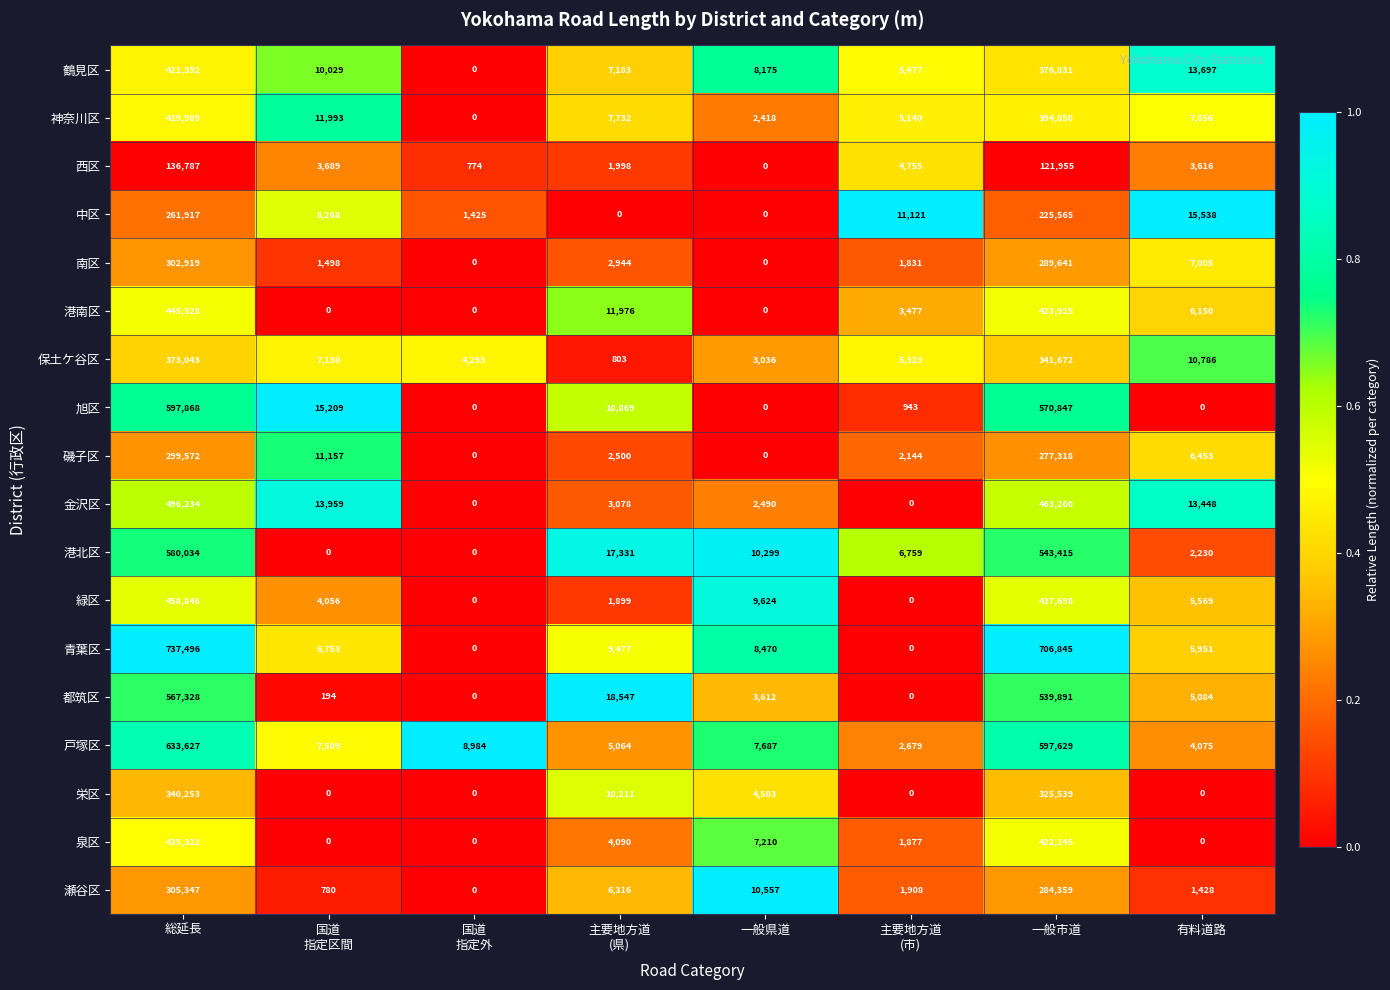

At how many categories does at least one series exceed 0?

8